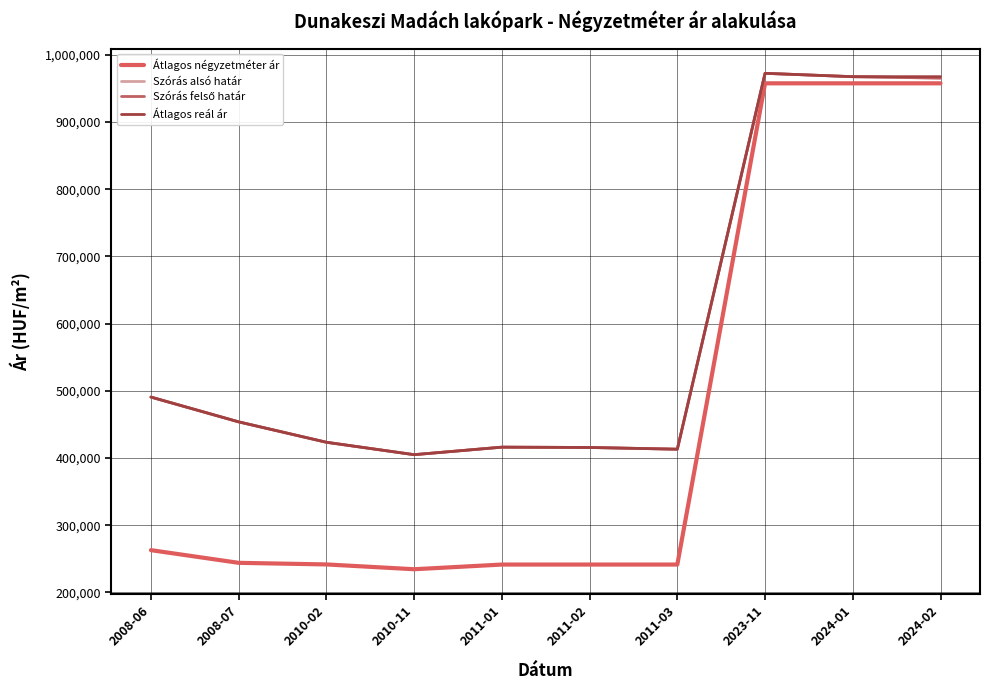

At which category does Átlagos reál ár reach its first local peak?

2011-01